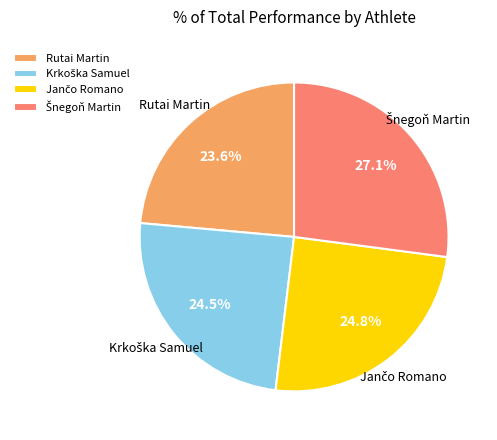

Which category has the smallest portion of the pie?

Rutai Martin